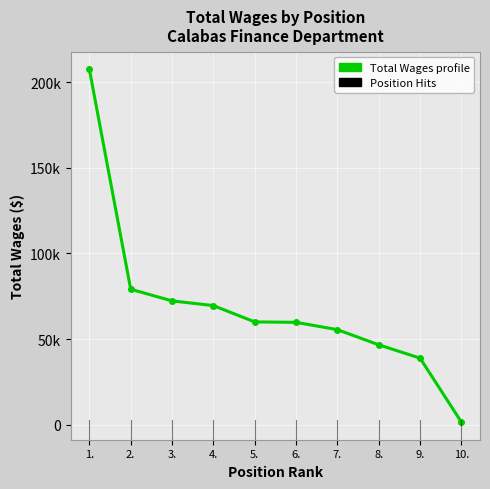

Is this an area chart (filled region under the line)?

No